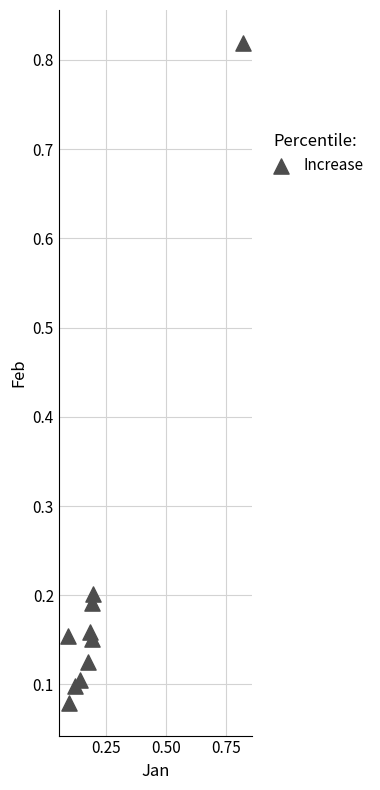

What is the range of X values (max minus min)?

0.7